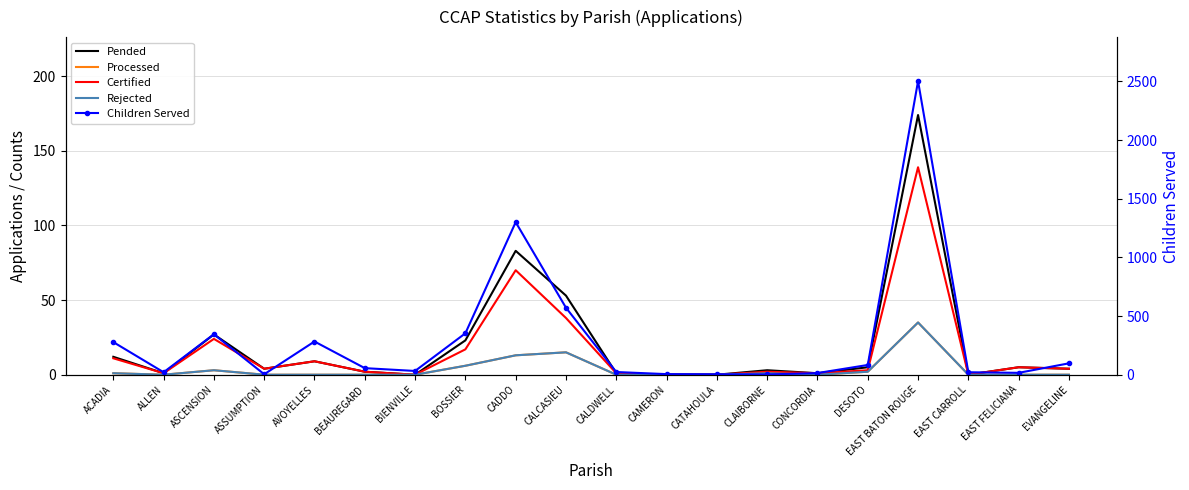

True or false: Processed and Rejected intersect in this chart.

False